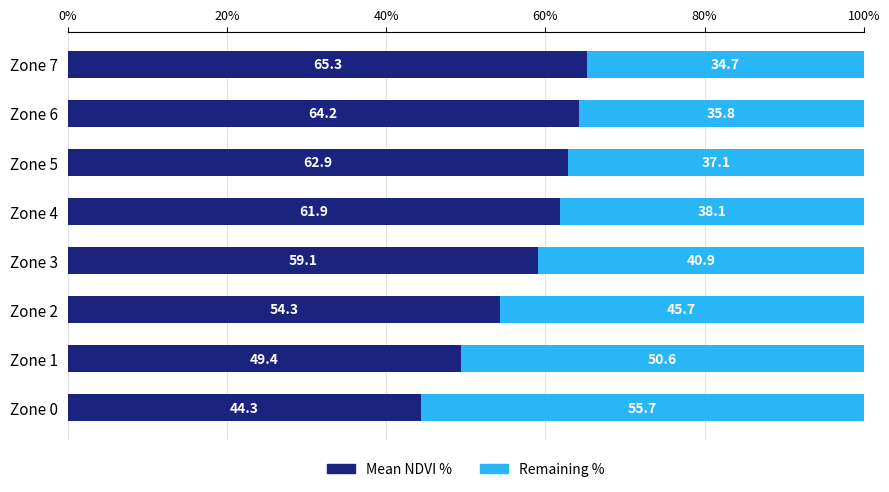

What is the total value across all series at Zone 2?

100.0